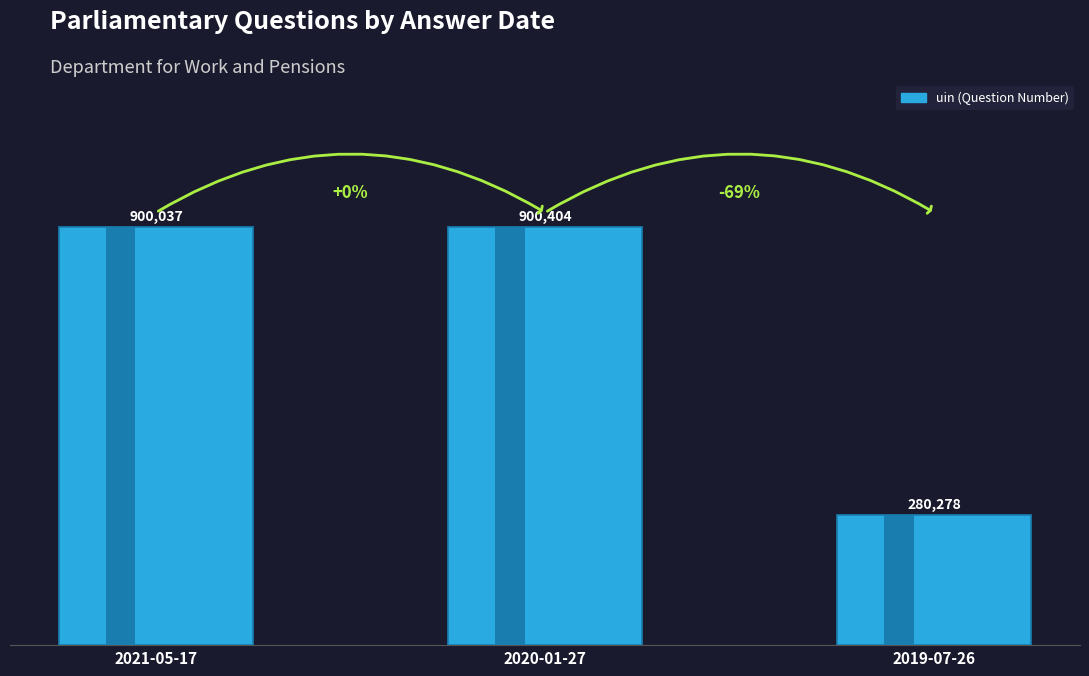

Between 2021-05-17 and 2020-01-27, which series saw the biggest shift?

uin